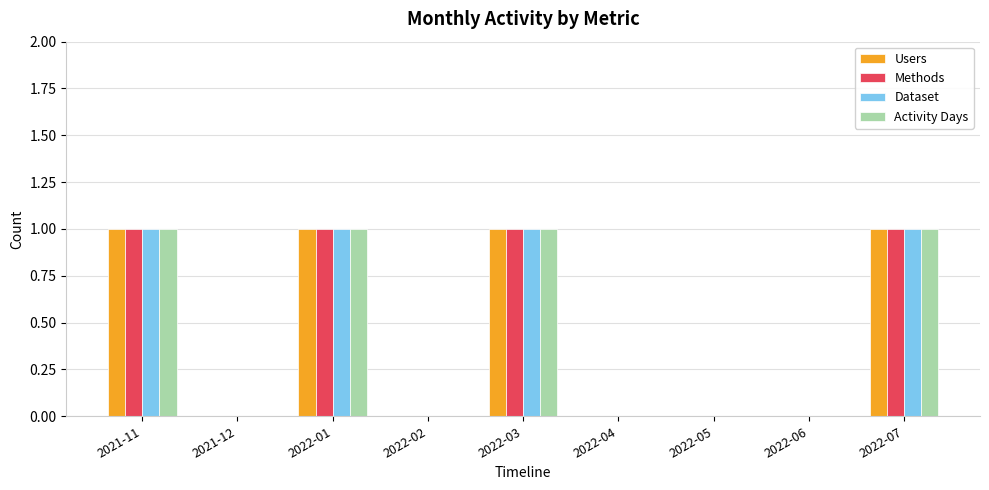

Is it true that Methods equals 0 at 2021-11?

False